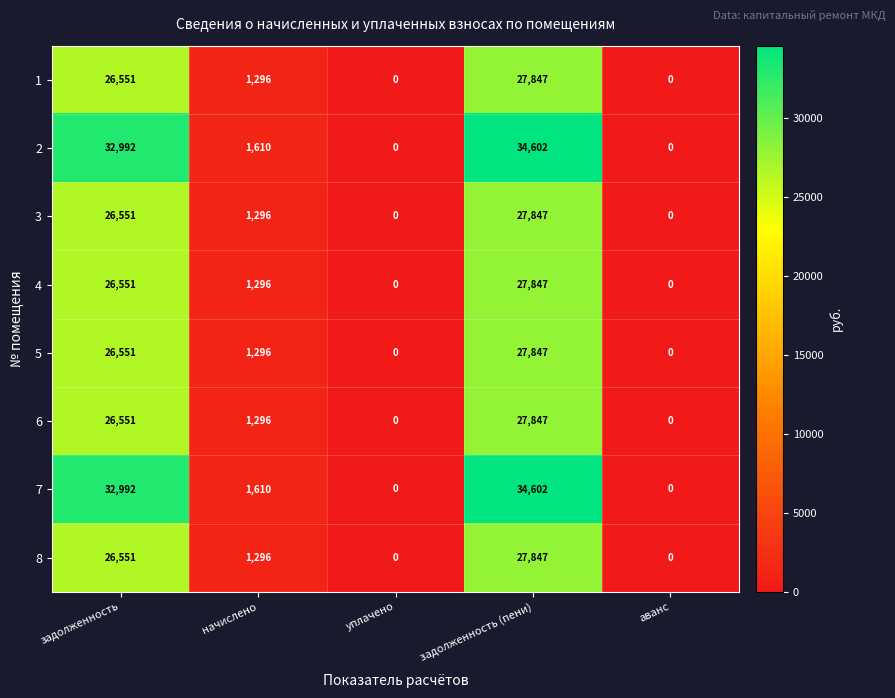

The value of 4 at начислено is 1296. True or false?

True